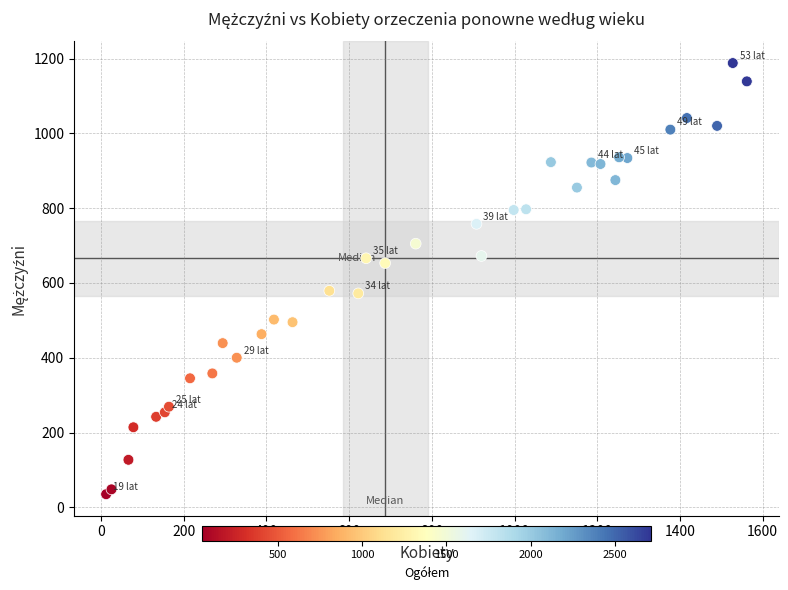

What is the range of Y values (max minus min)?

1153